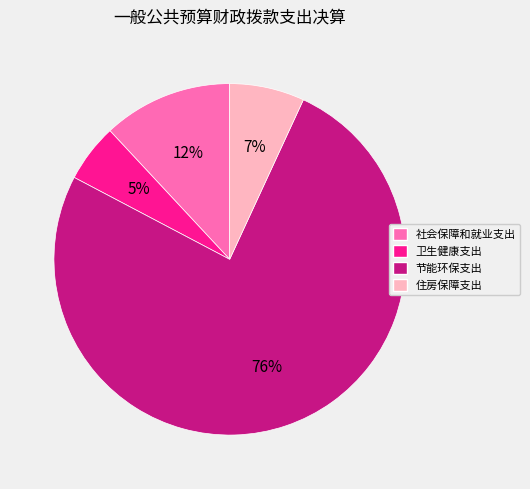

Between 节能环保支出 and 卫生健康支出, which is larger?

节能环保支出